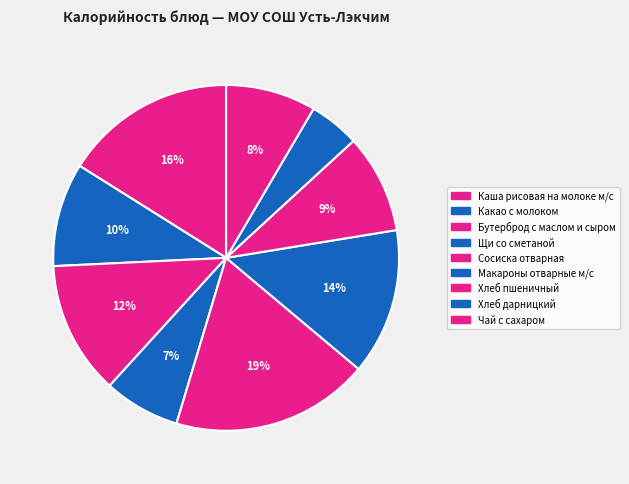

To the nearest percent, what is the difference between the largest and smallest slice percentages?

14%